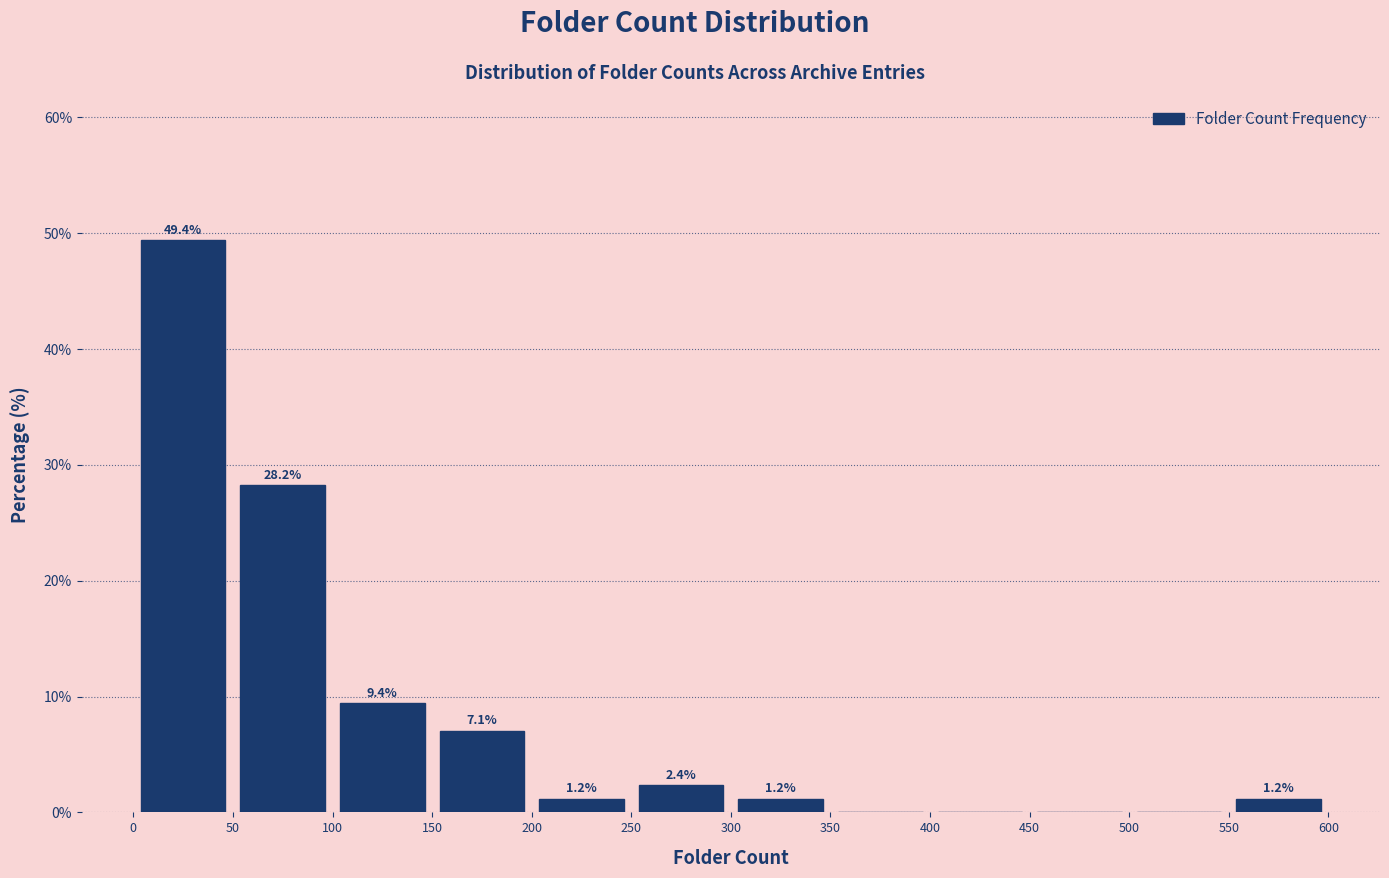

Which range on the x-axis has the tallest bar?

0 to 50